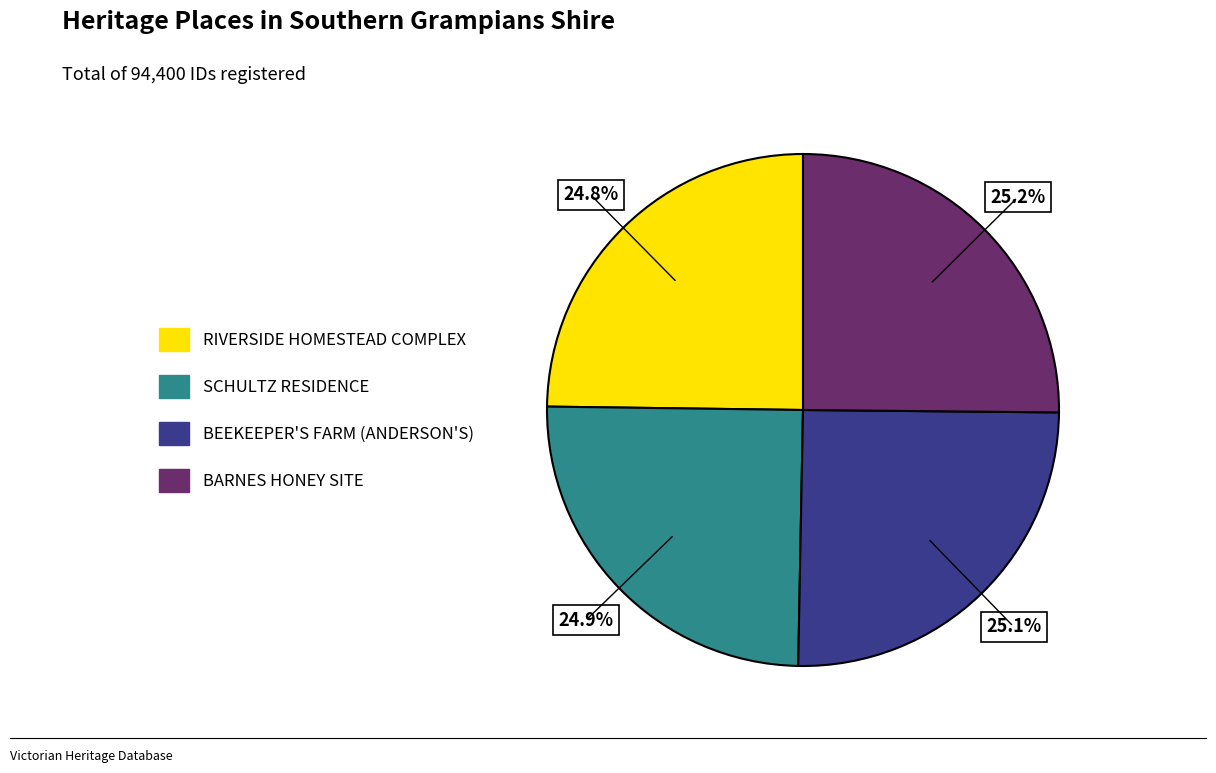

Approximately how many times larger is the value at SCHULTZ RESIDENCE compared to BEEKEEPER'S FARM (ANDERSON'S)?

1.0